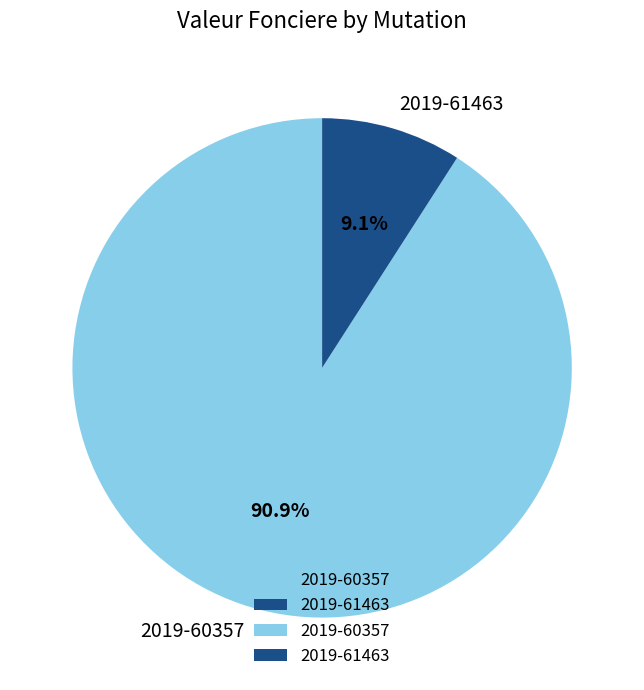

How much of the chart is everything except 2019-61463?

90.9%